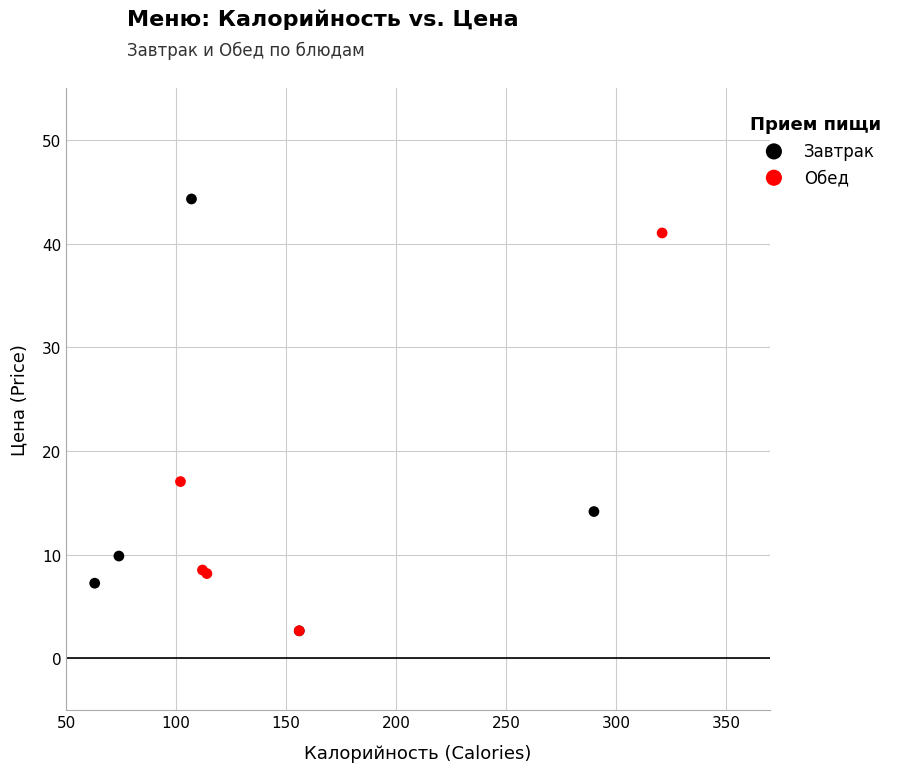

Which series reaches the maximum Y coordinate?

Завтрак